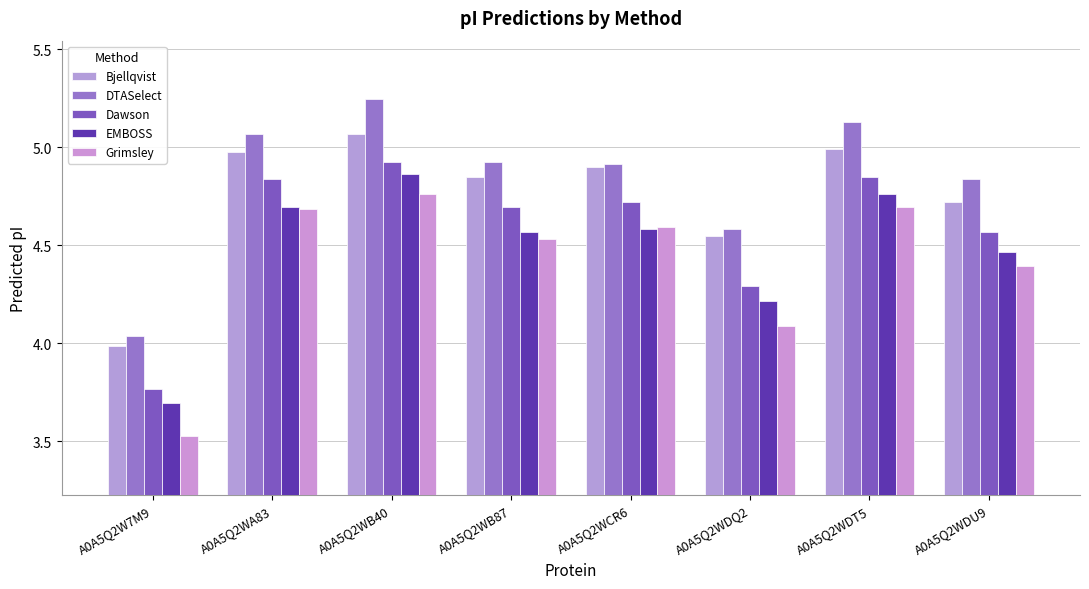

What is the sum of all Grimsley values?

35.3